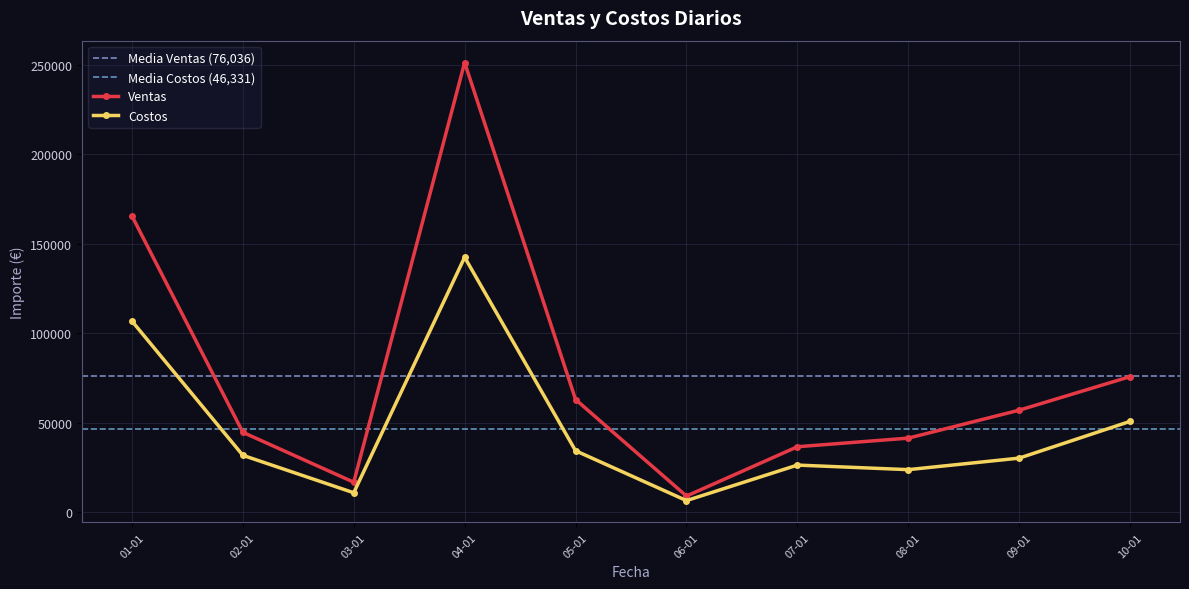

The value of Costos at 04-01 is 46085.5. True or false?

False